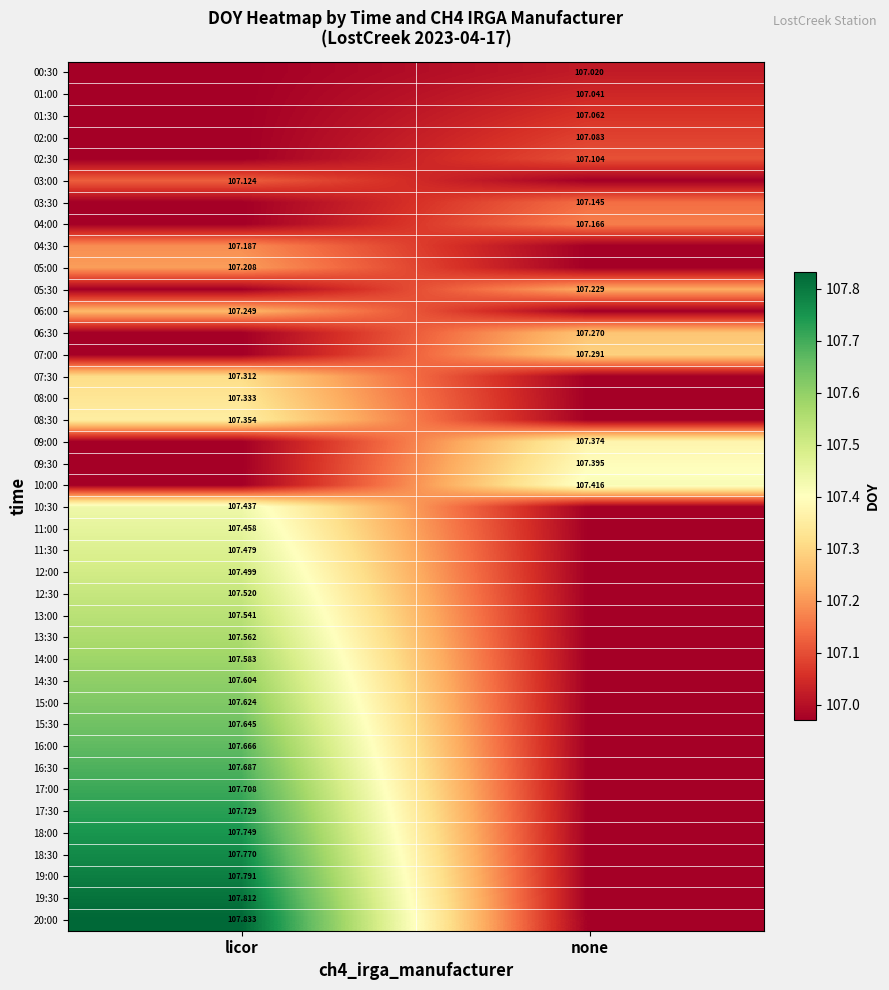

Read the 09:30 value at none.

107.4